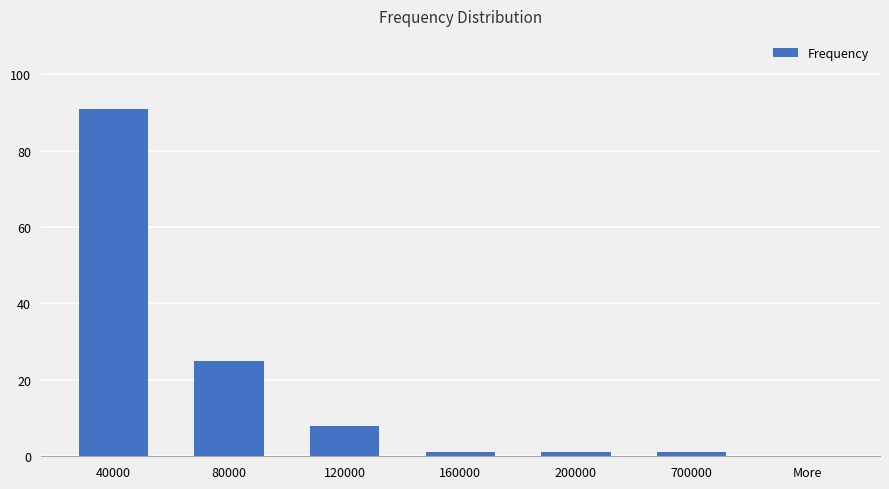

Which label corresponds to the largest value in the chart?

40000